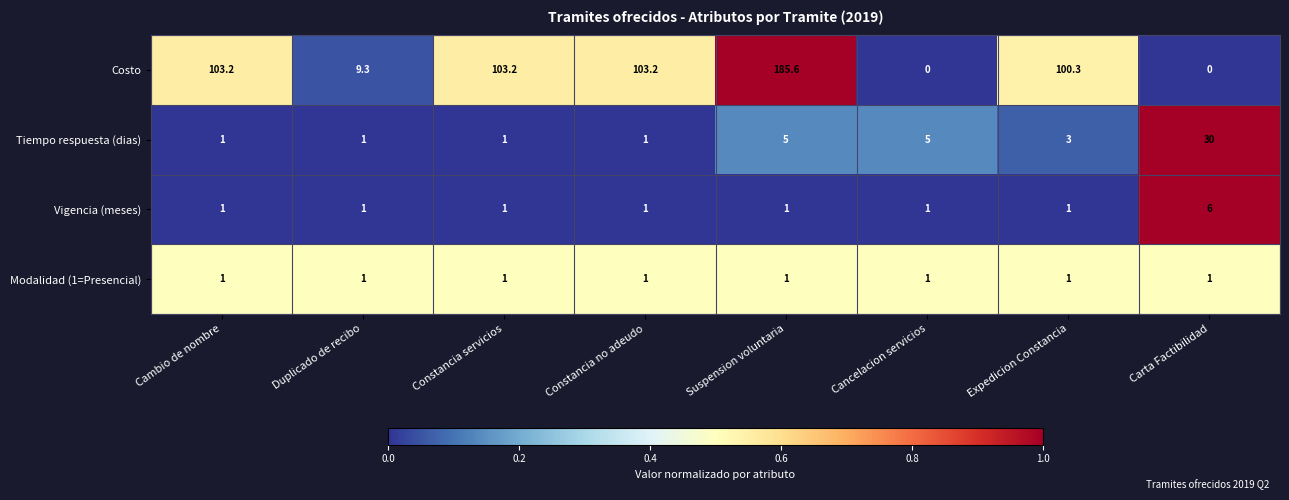

List the series in order of their peak value, highest first.

Costo, Tiempo respuesta (dias), Vigencia (meses), Modalidad (1=Presencial)